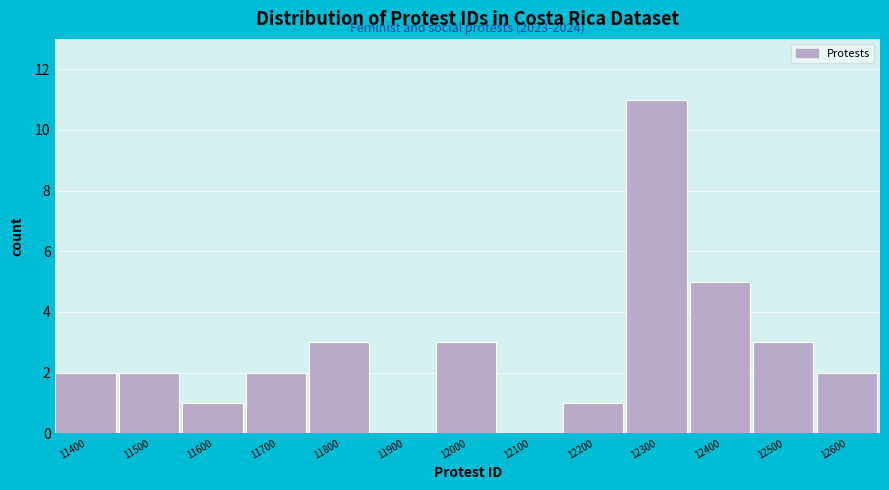

Reading left to right, list all the values displayed in this chart.

11400=2	11500=2	11600=1	11700=2	11800=3	11900=0	12000=3	12100=0	12200=1	12300=11	12400=5	12500=3	12600=2